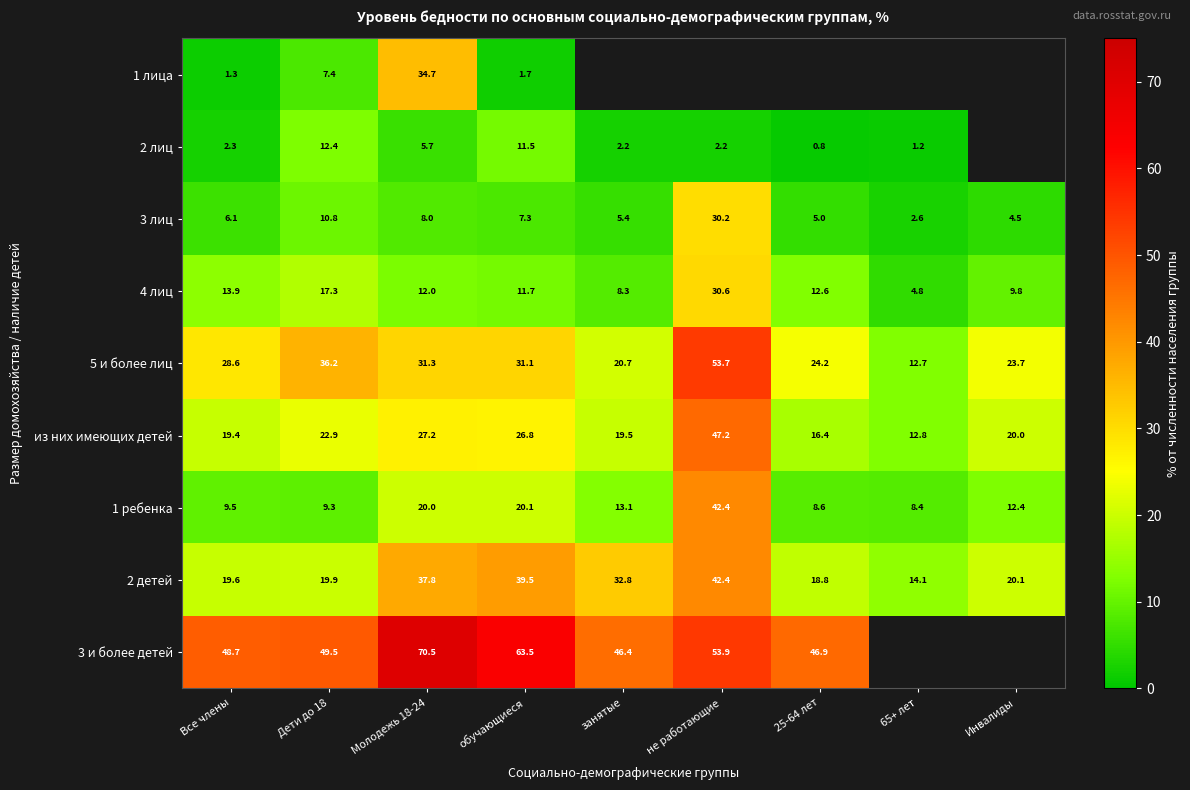

At which label does 5 и более лиц reach its peak?

не работающие